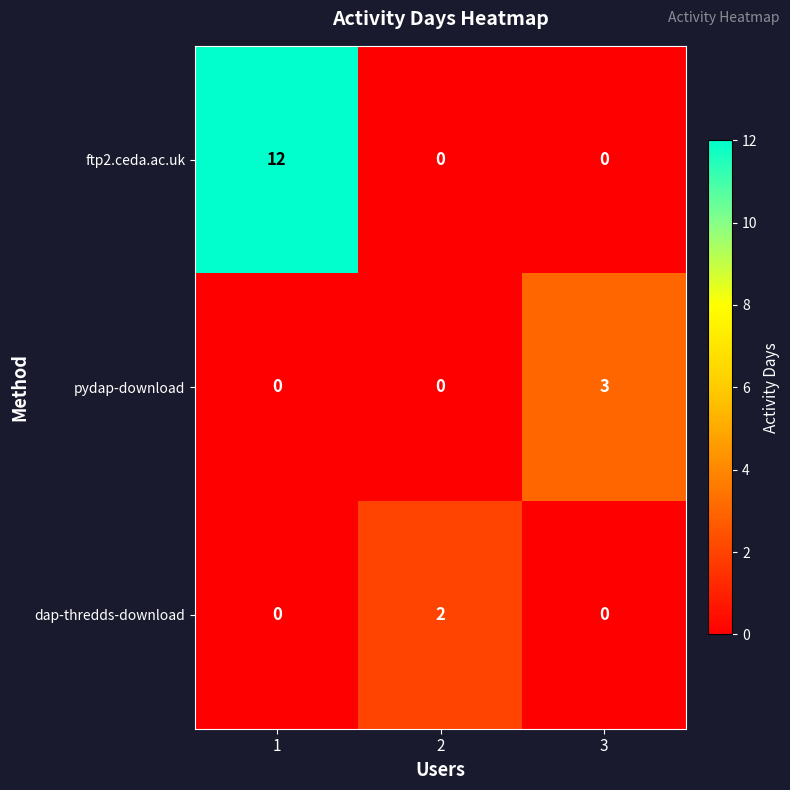

Count the number of categories in the chart.

3